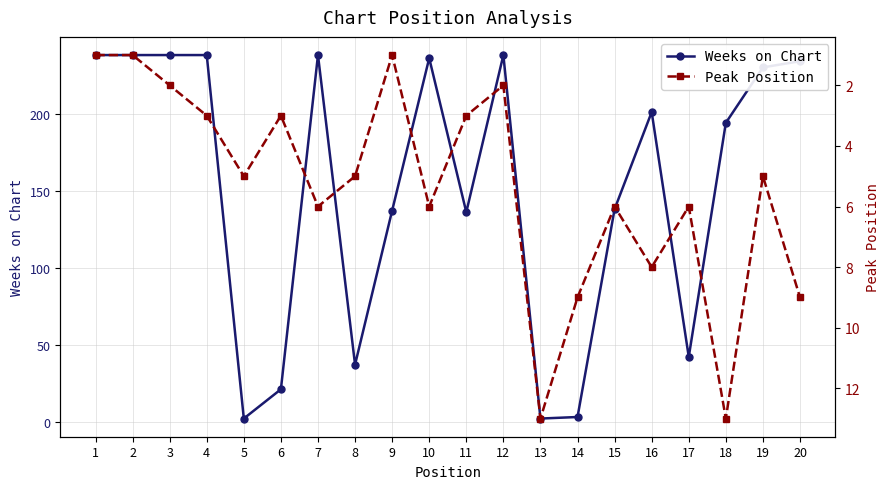

Which series has the largest total across all categories?

Weeks on Chart